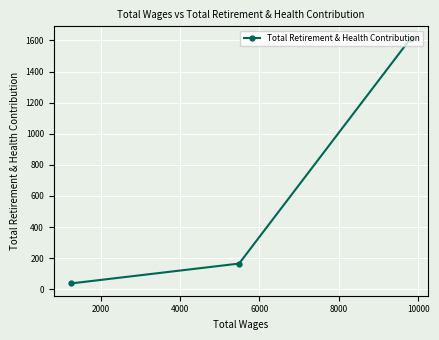

What is the value of the 1st point from the left?

37